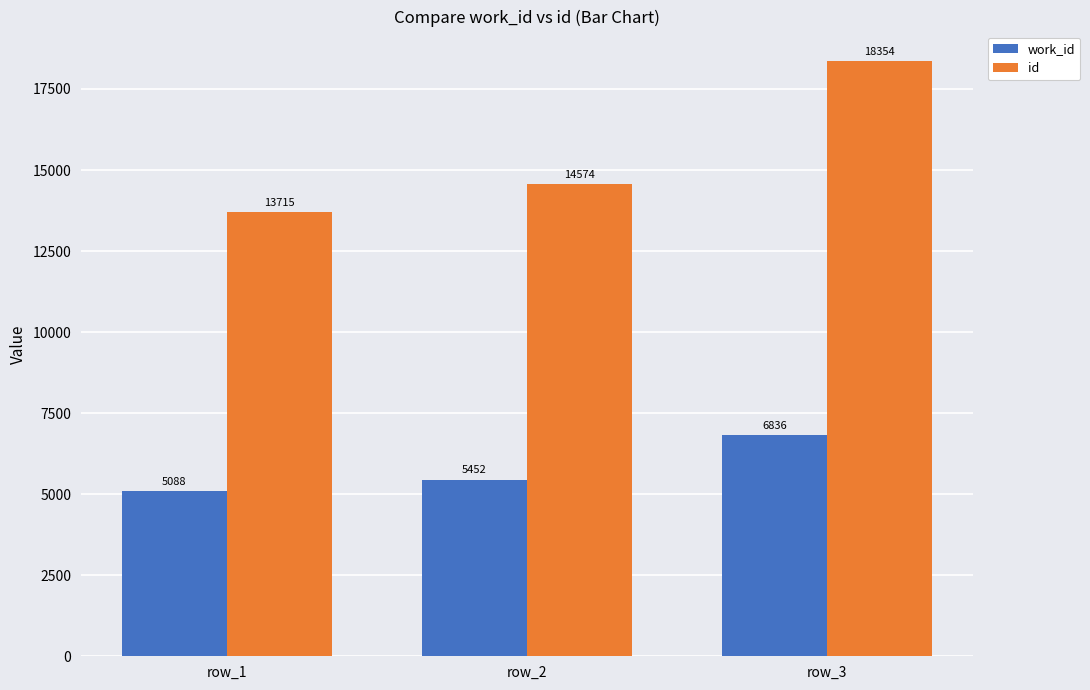

What is the total value across all series at row_3?

25190